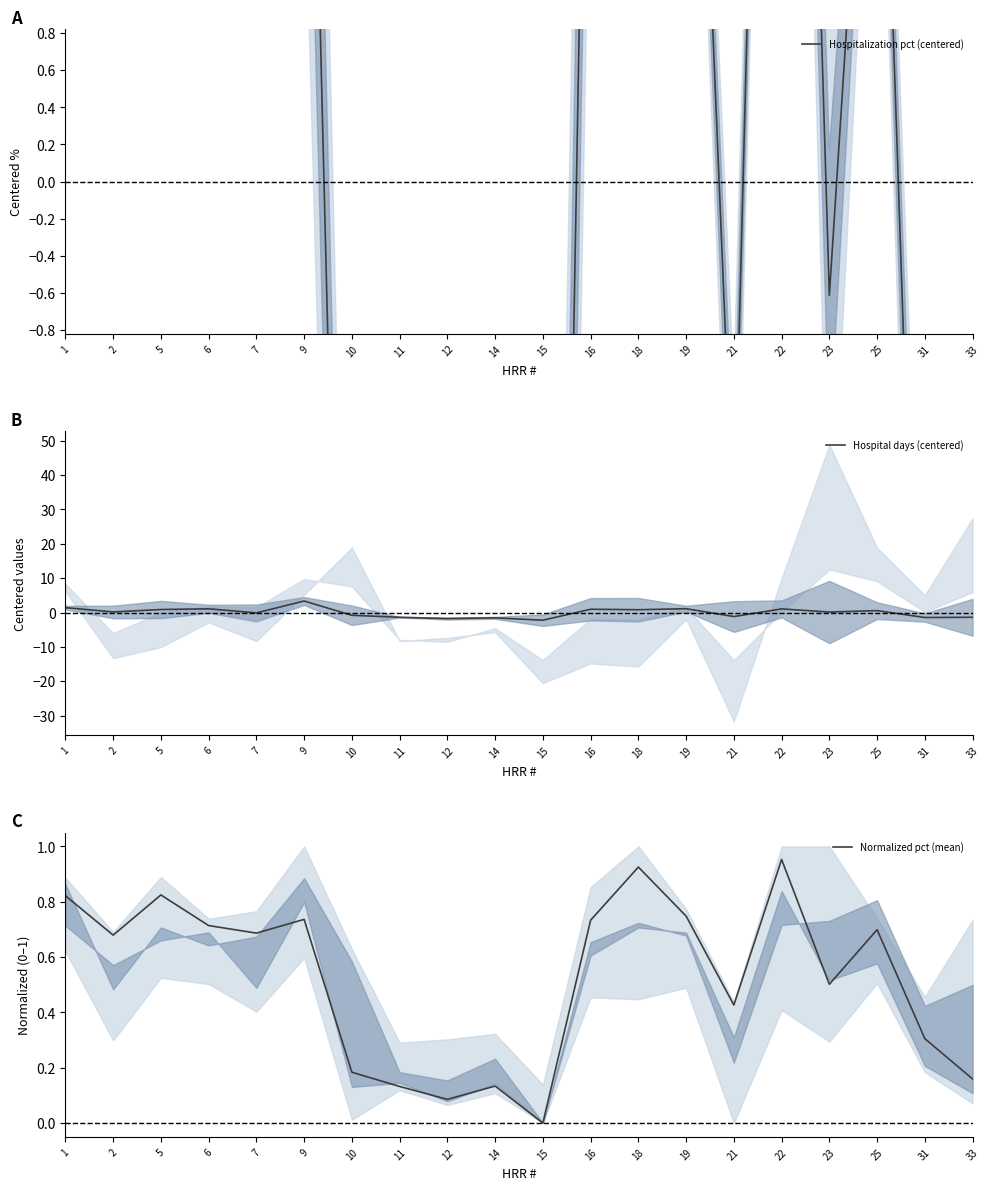

At which category is the sum across all series the highest?

22